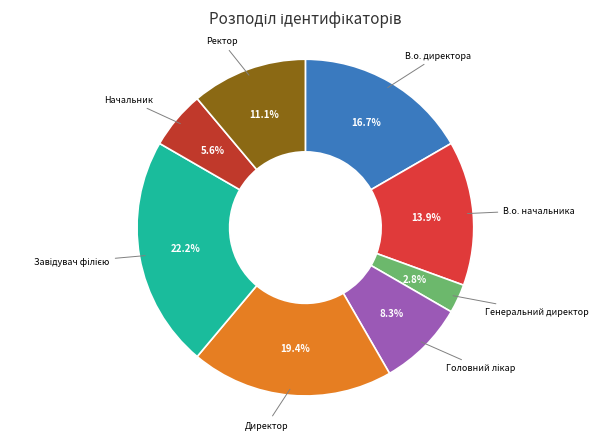

Count the number of slices in the pie.

8